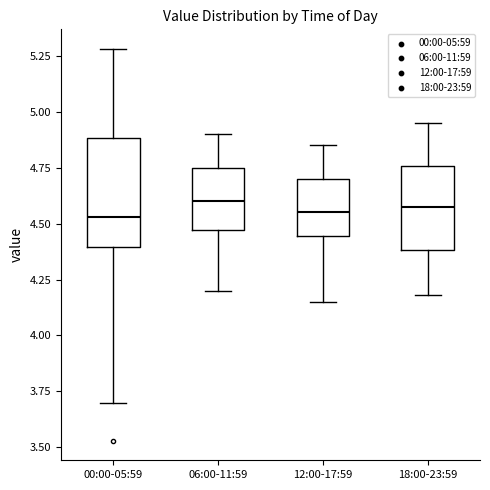

Which box is the tallest, from its lower edge to its upper edge?

00:00-05:59